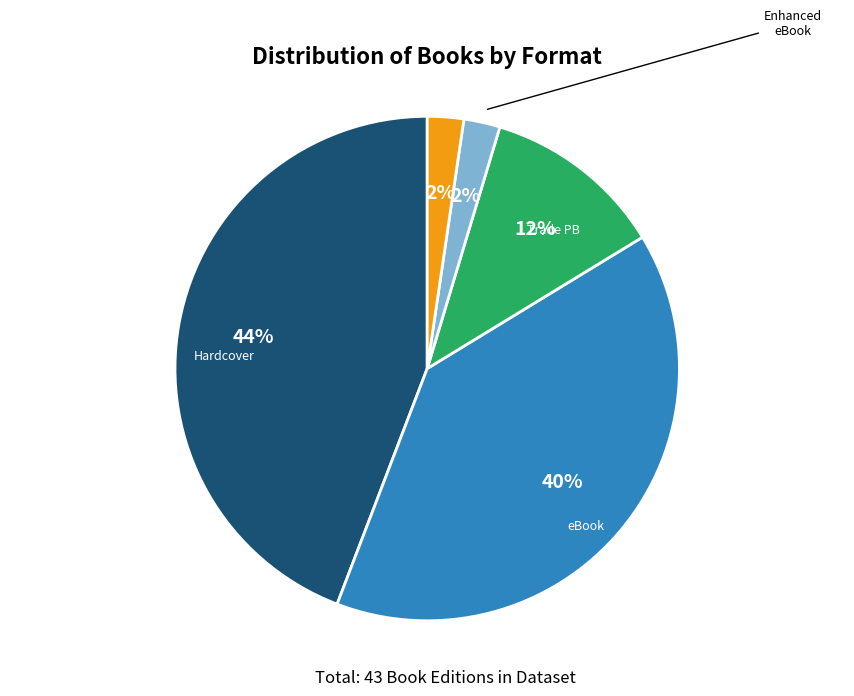

Is there any slice that represents more than half of the pie?

No